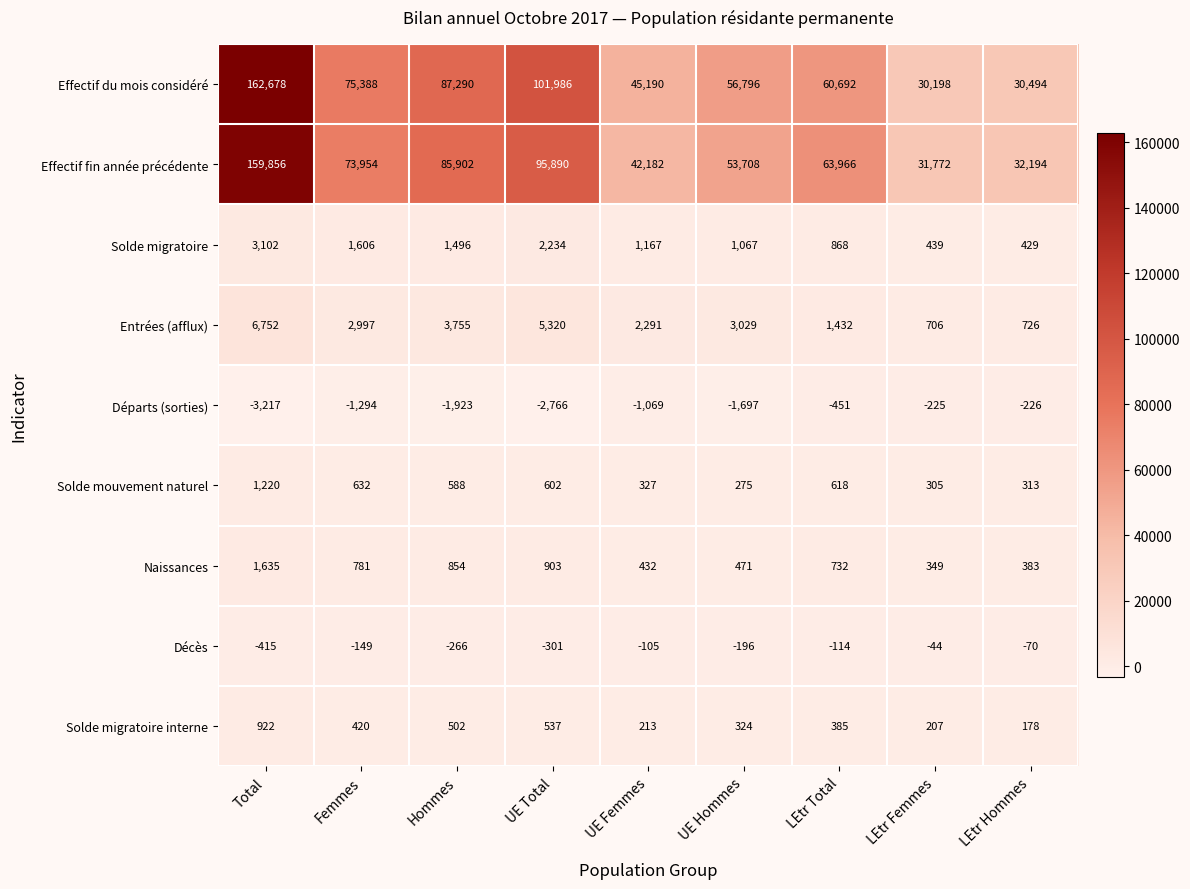

The value of Solde migratoire interne at Total is 353. True or false?

False